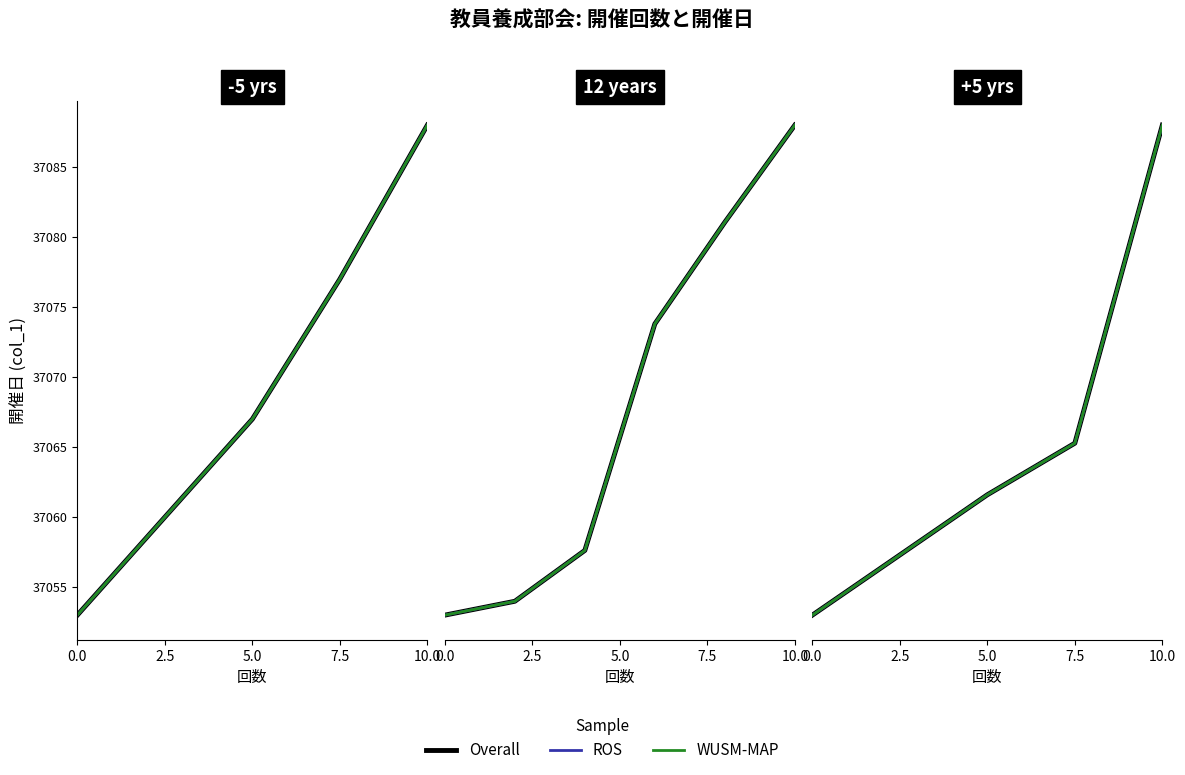

True or false: WUSM-MAP has a value of 37214 at 7.5.

True